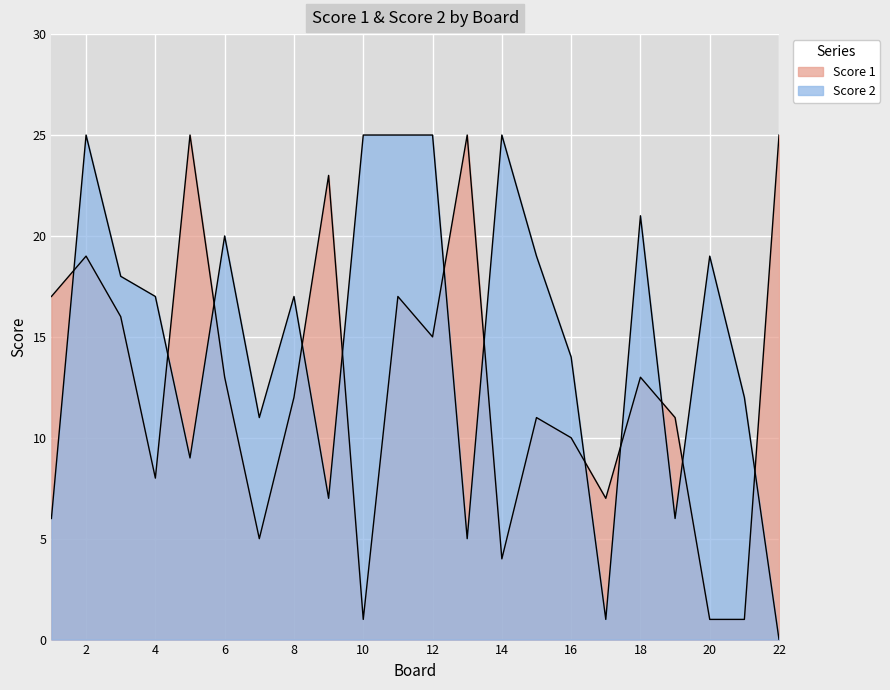

Reading left to right, what are all the values shown in this chart?

Score 1: 17	19	16	8	25	13	5	12	23	1	17	15	25	4	11	10	7	13	11	1	1	25
Score 2: 6	25	18	17	9	20	11	17	7	25	25	25	5	25	19	14	1	21	6	19	12	0